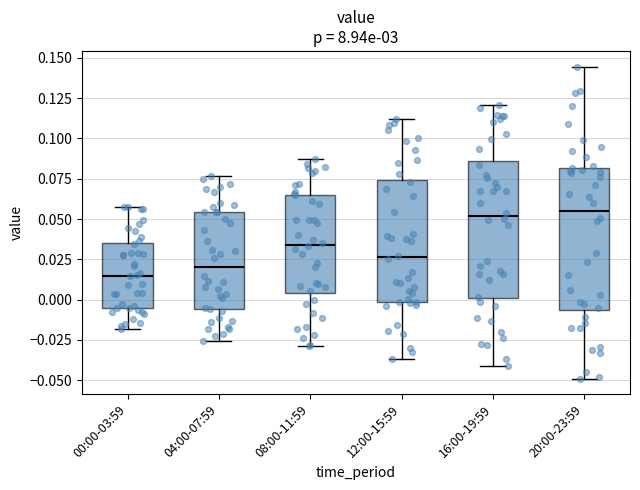

Reading left to right, transcribe this box plot: for each box, give where its median line is, the range the box spans, and where its two whiskers end, as read against the y-axis. The values are not printed on the chart, so give them approximately, as read against the axis.

00:00-03:59: median 0.015, box -0.005 to 0.035, whiskers -0.020 to 0.060
04:00-07:59: median 0.020, box -0.005 to 0.055, whiskers -0.025 to 0.075
08:00-11:59: median 0.035, box 0.005 to 0.065, whiskers -0.030 to 0.085
12:00-15:59: median 0.025, box 0.000 to 0.075, whiskers -0.035 to 0.110
16:00-19:59: median 0.050, box 0.000 to 0.085, whiskers -0.040 to 0.120
20:00-23:59: median 0.055, box -0.005 to 0.080, whiskers -0.050 to 0.145